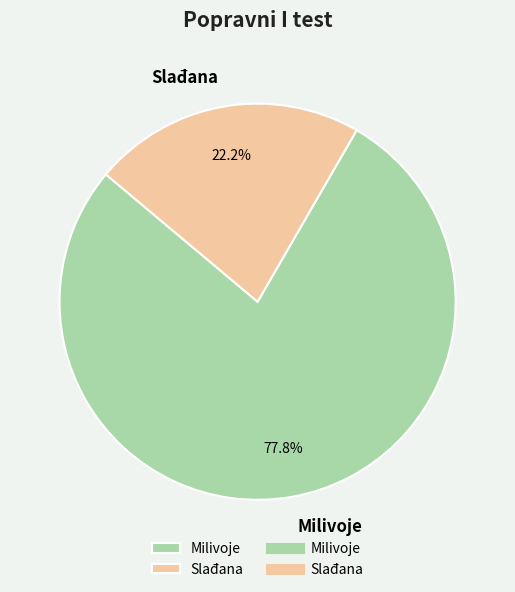

To the nearest percent, what is the difference between the largest and smallest slice percentages?

56%